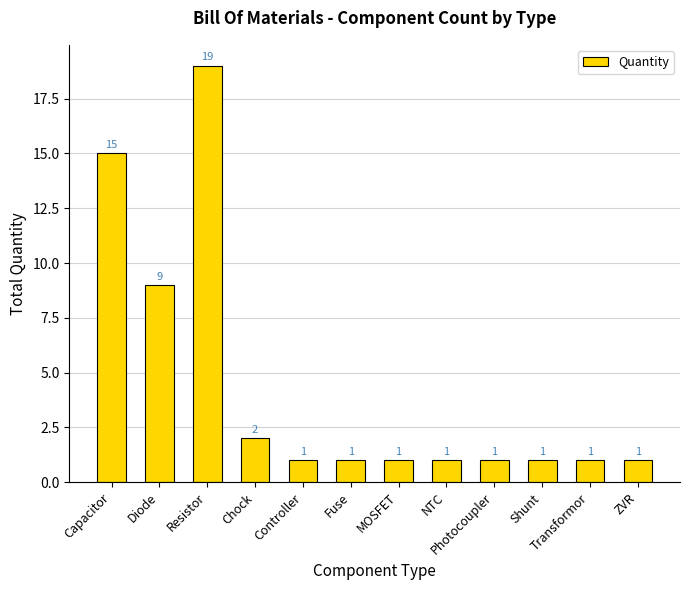

What is the label of the 10th bar from the right?

Resistor